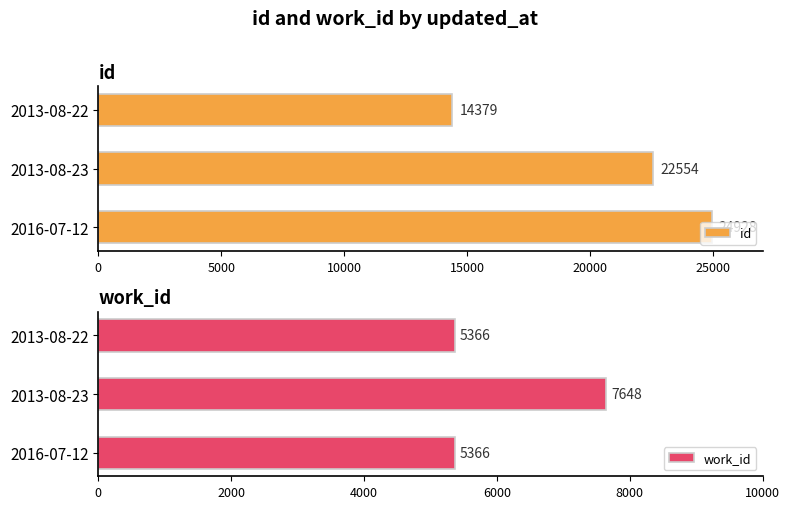

Which series has the largest range (max minus min)?

id